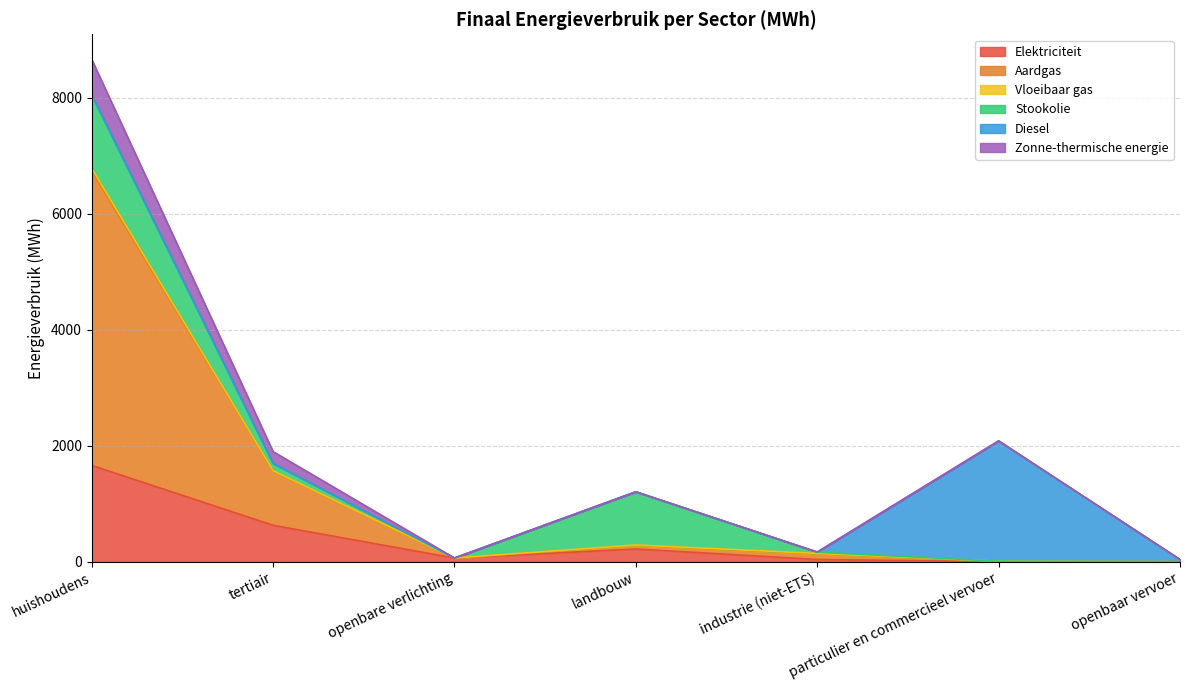

At how many categories does at least one series exceed 3364?

1